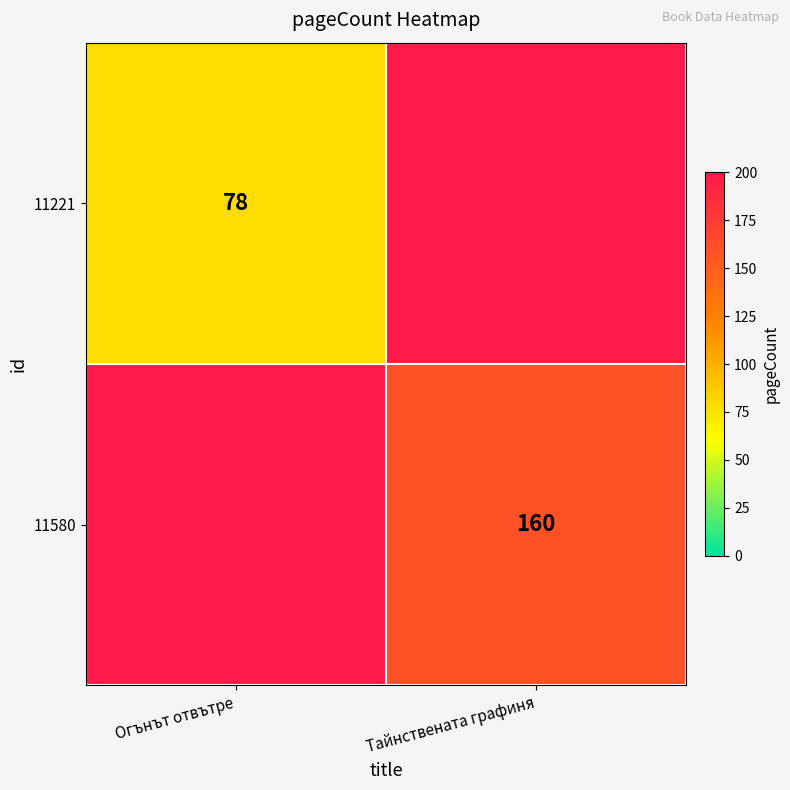

How many distinct data groups are displayed?

2